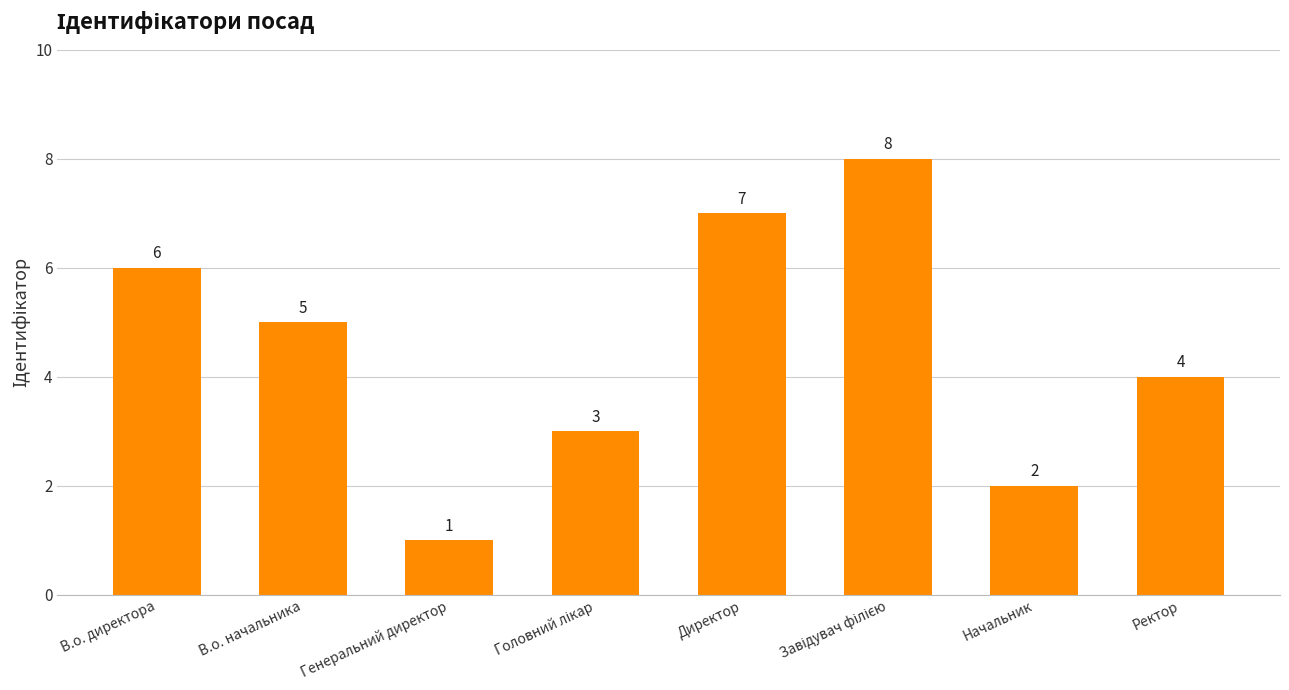

Reading left to right, transcribe all the data shown in this chart.

6	5	1	3	7	8	2	4